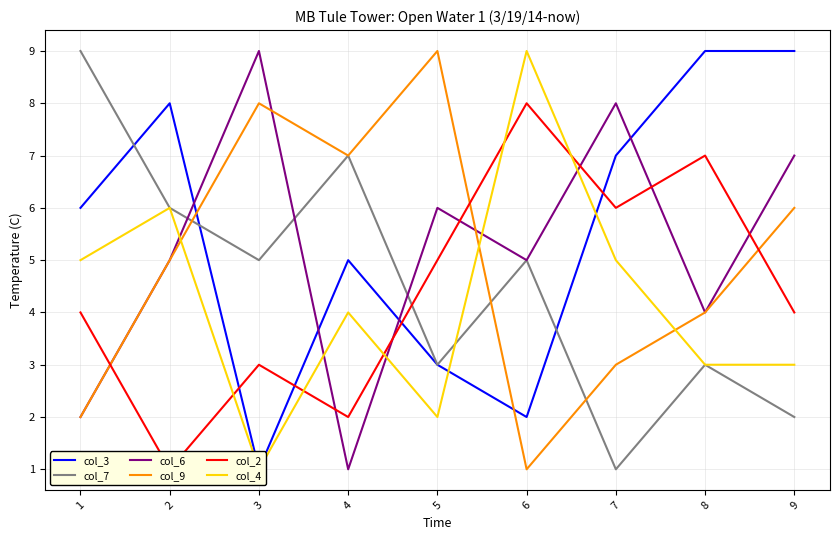

How many values in the col_6 series are below 5?

3